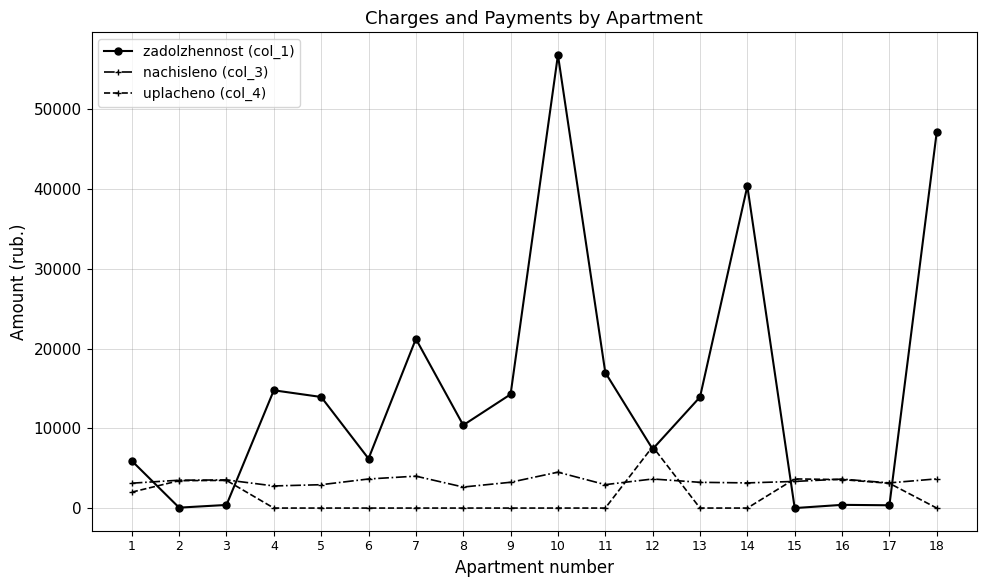

Which series ends up on top after the final intersection of nachisleno (col_3) and zadolzhennost (col_1)?

zadolzhennost (col_1)